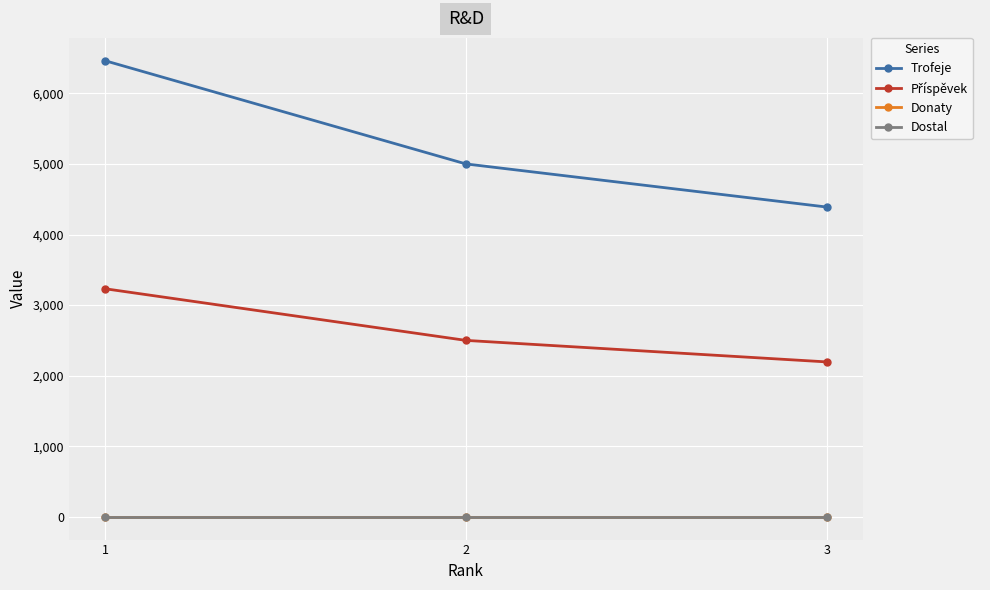

Is it true that Příspěvek equals 2500 at 2?

True